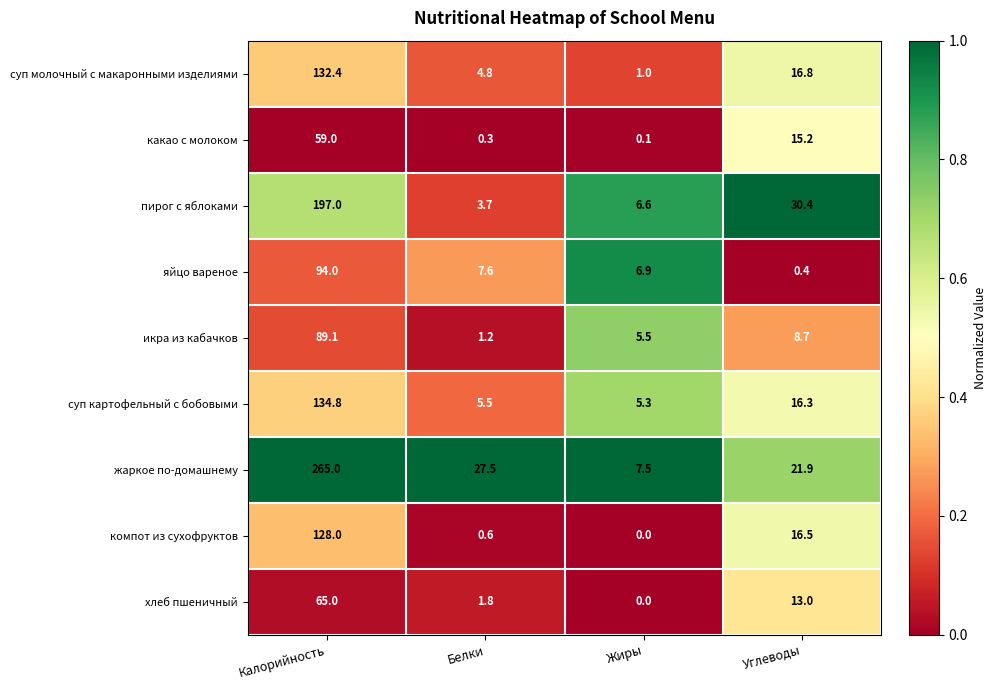

True or false: компот из сухофруктов has a value of 24.0 at Углеводы.

False